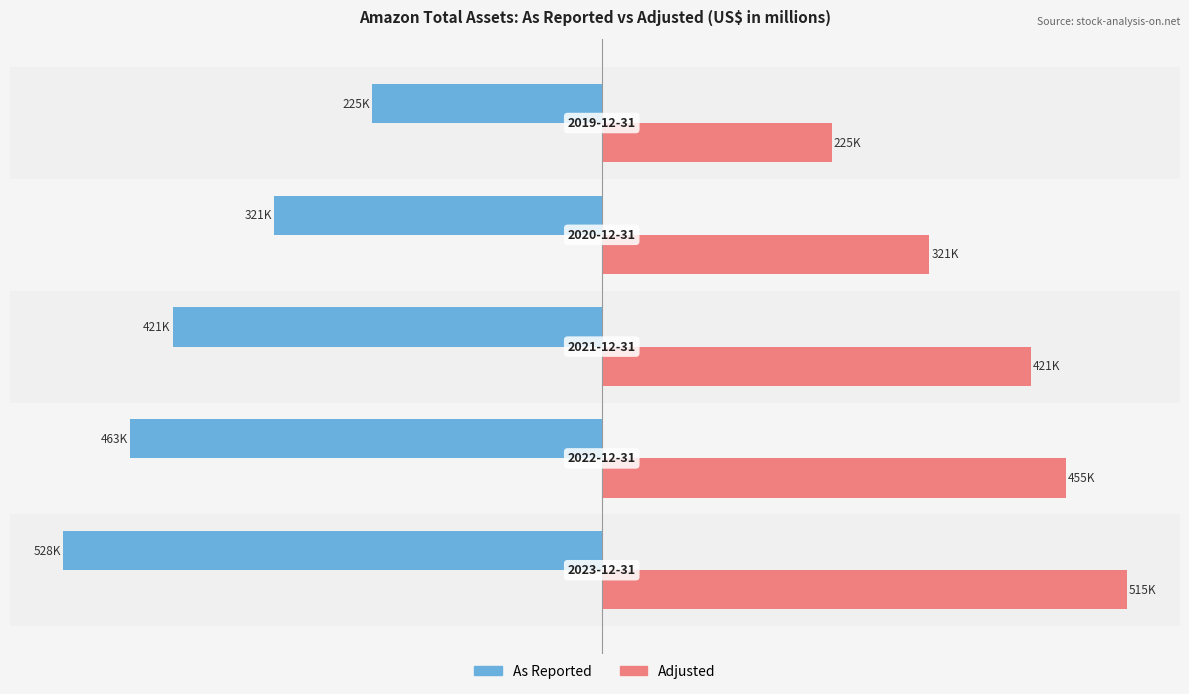

What are all the series names shown in the legend?

As Reported, Adjusted